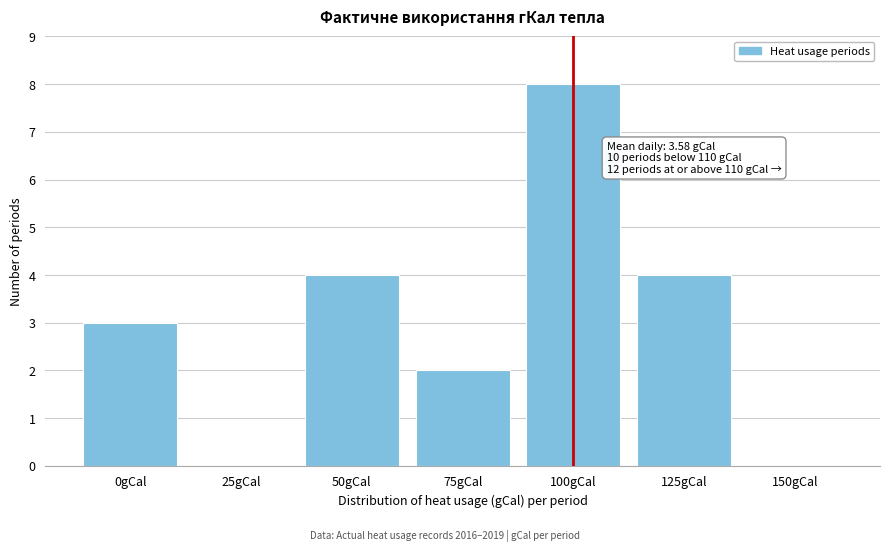

Reading left to right, transcribe all the data shown in this chart.

0gCal=3	25gCal=0	50gCal=4	75gCal=2	100gCal=8	125gCal=4	150gCal=0